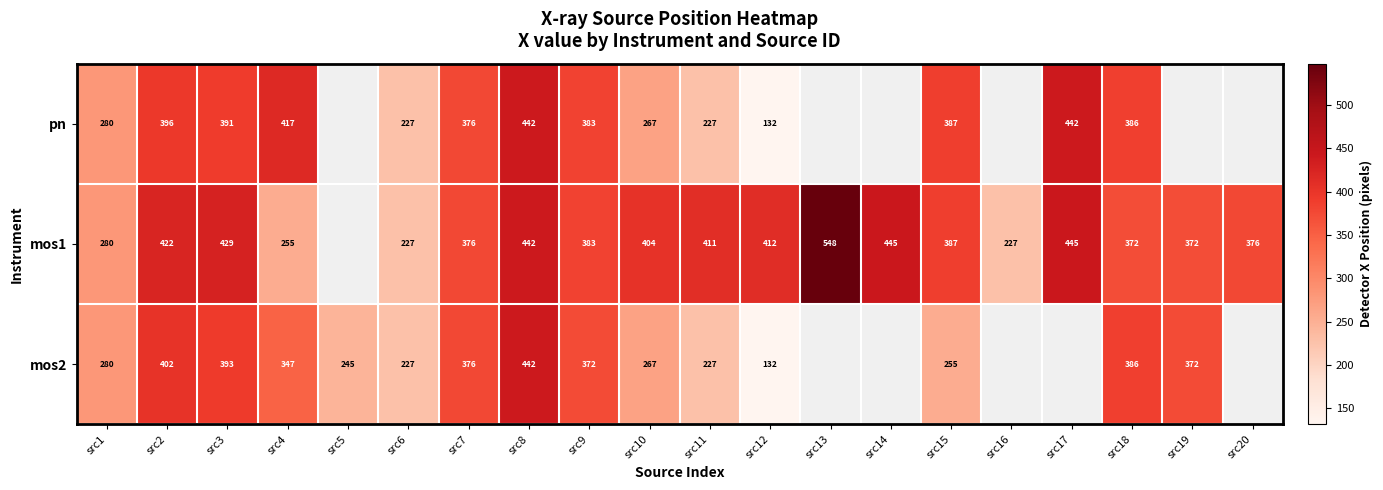

Is the value of pn at src17 greater than the value of mos1 at src4?

Yes